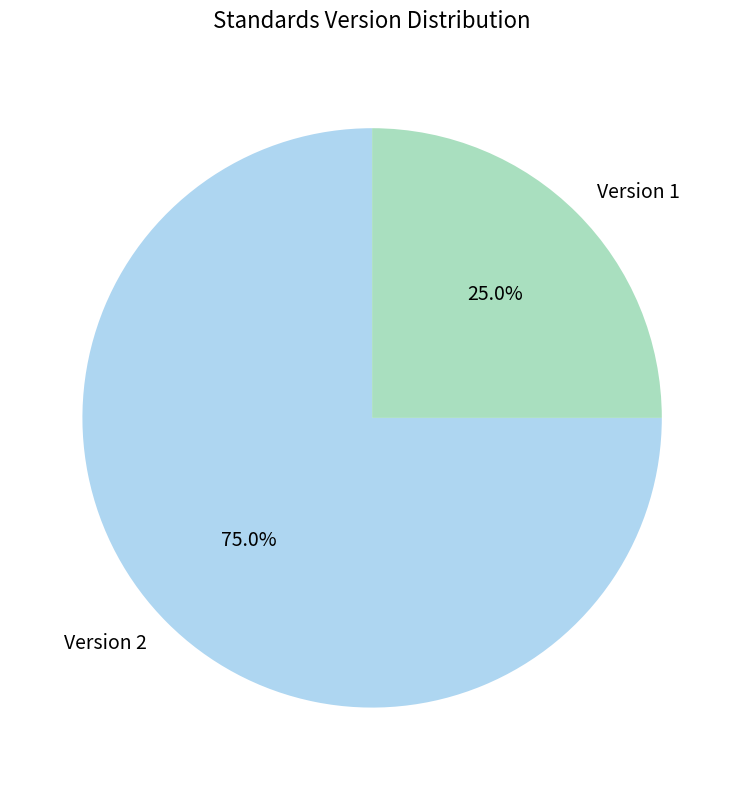

To the nearest percent, what is the difference between the largest and smallest slice percentages?

50%